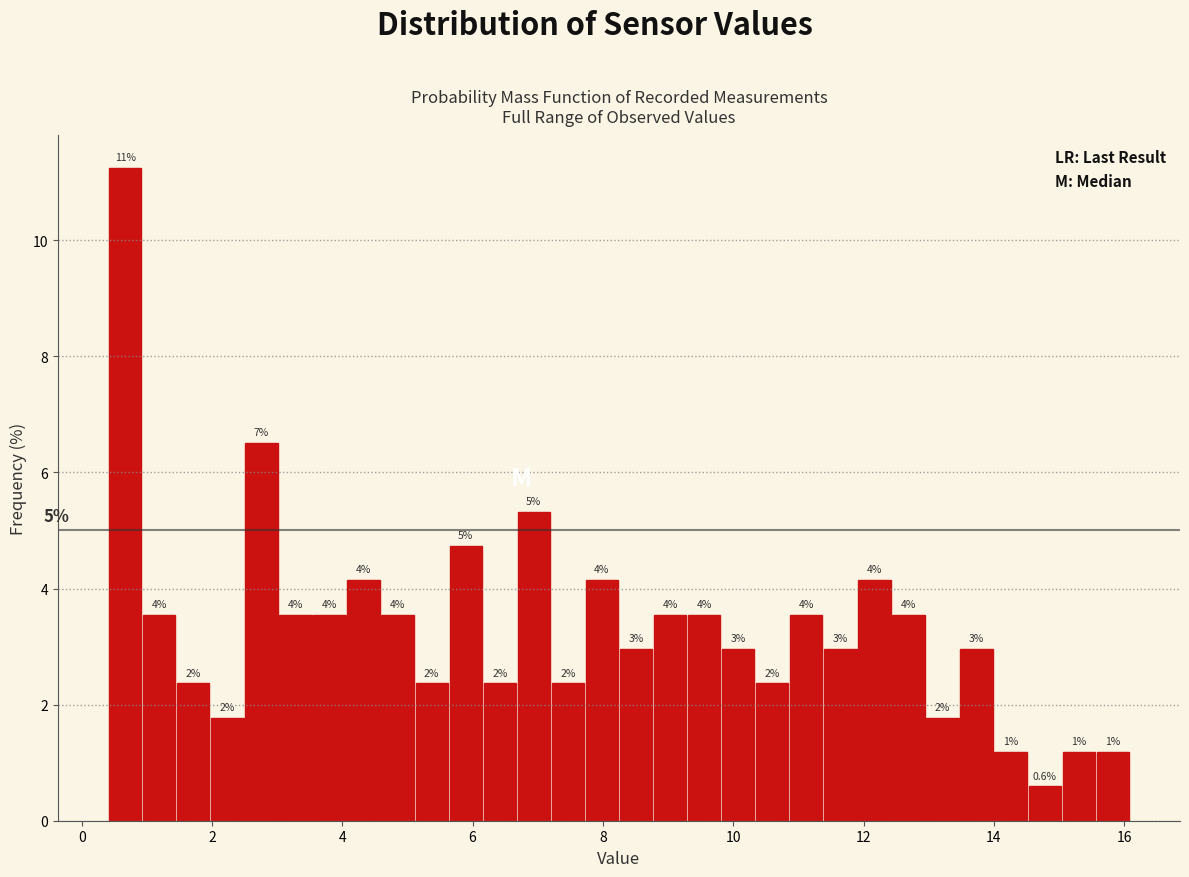

Around what value on the x-axis is the tallest bar? Give the approximate position of its centre, as read against the axis.

0.6